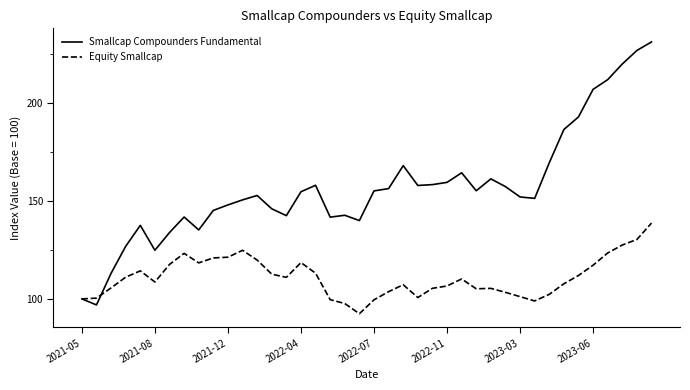

What is the highest value of the Equity Smallcap series?

138.7